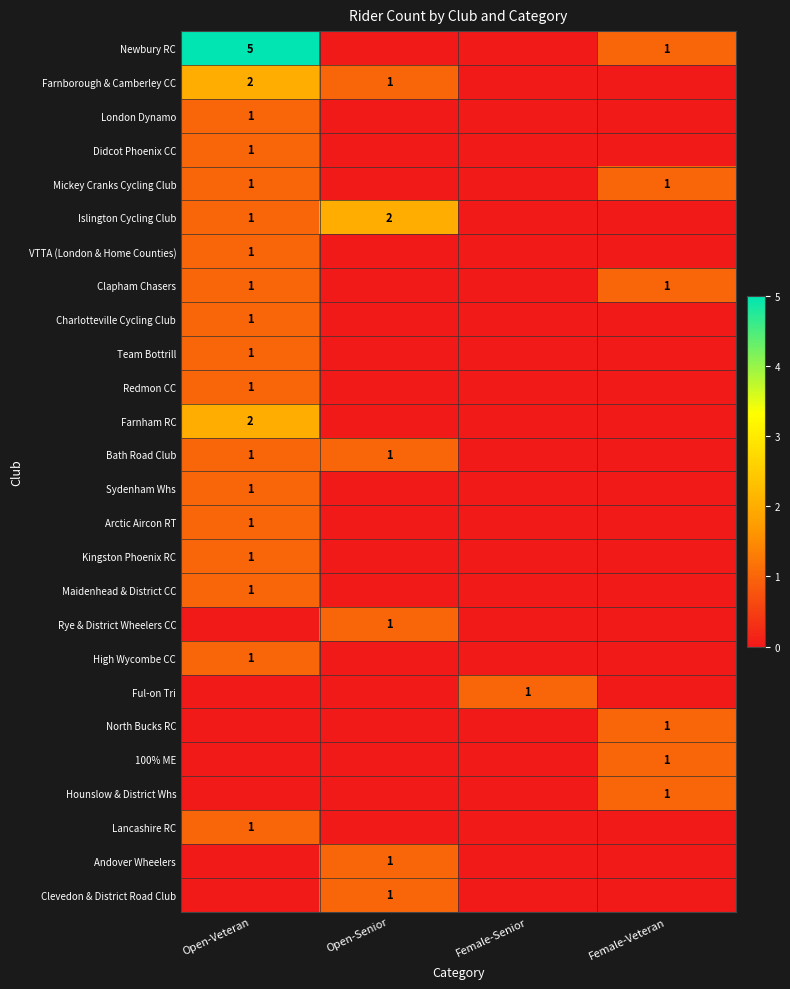

True or false: North Bucks RC has a value of 1 at Female-Veteran.

True